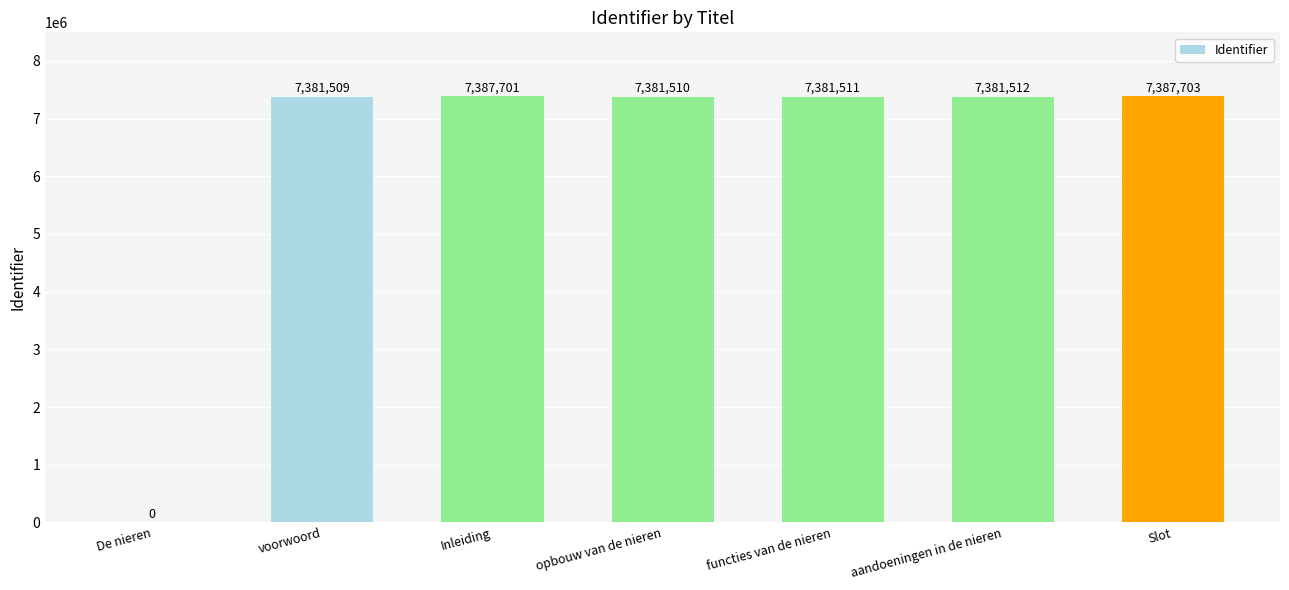

What is the difference between the values at De nieren and aandoeningen in de nieren?

7381512